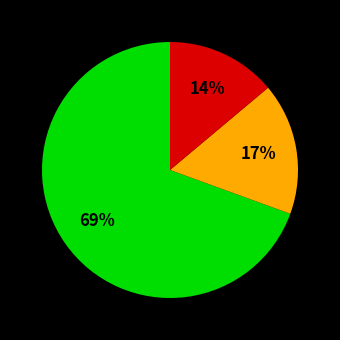

To the nearest percent, what is the average slice percentage?

33%